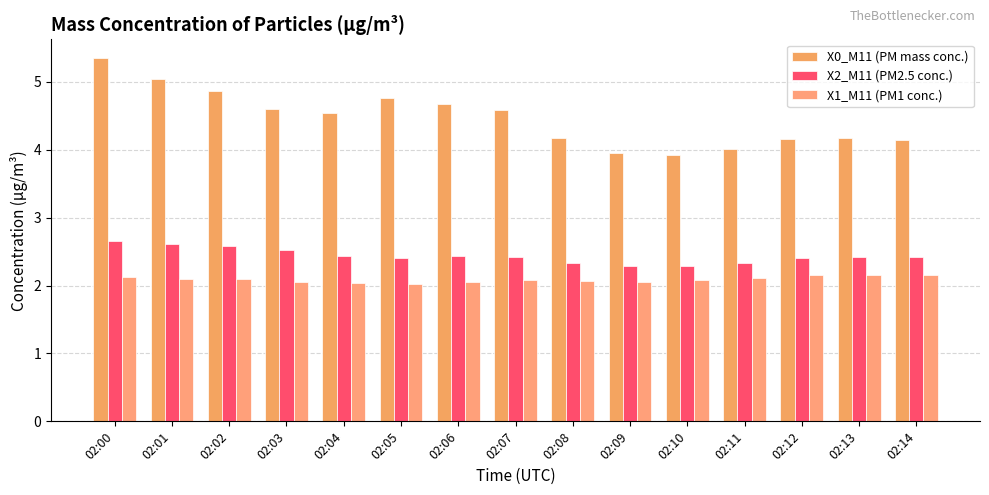

Which series has the largest total across all categories?

X0_M11 (PM mass conc.)